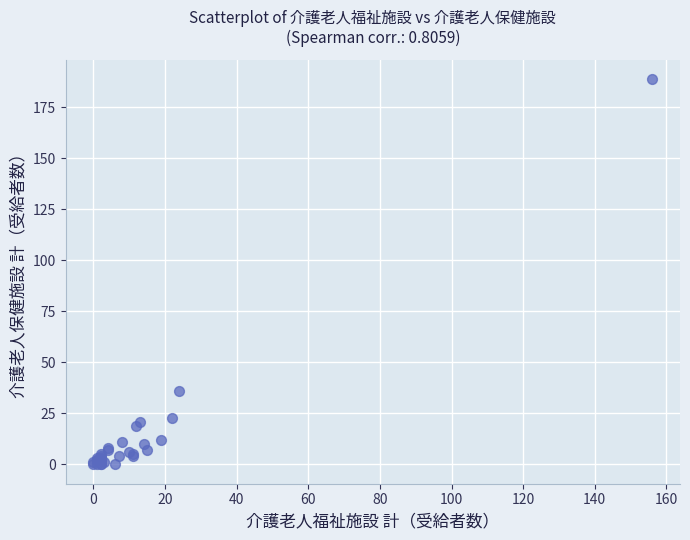

What Y value in the scatter plot is closest to 94?

36